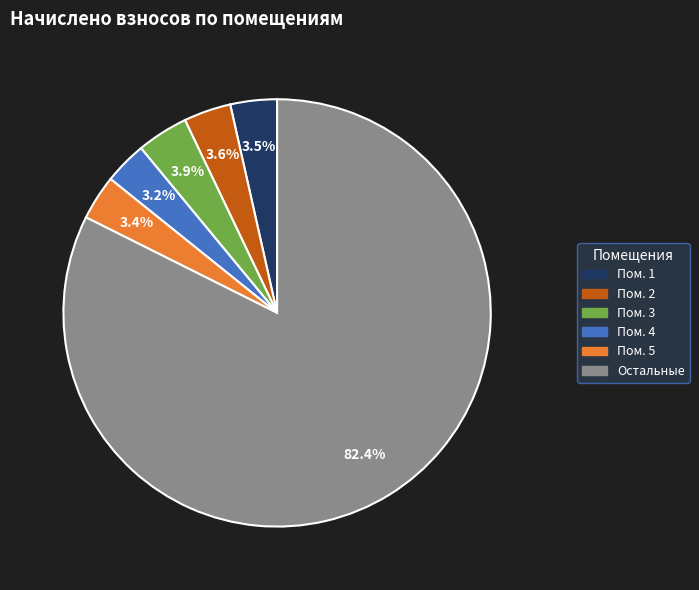

Does any single category account for the majority?

Yes